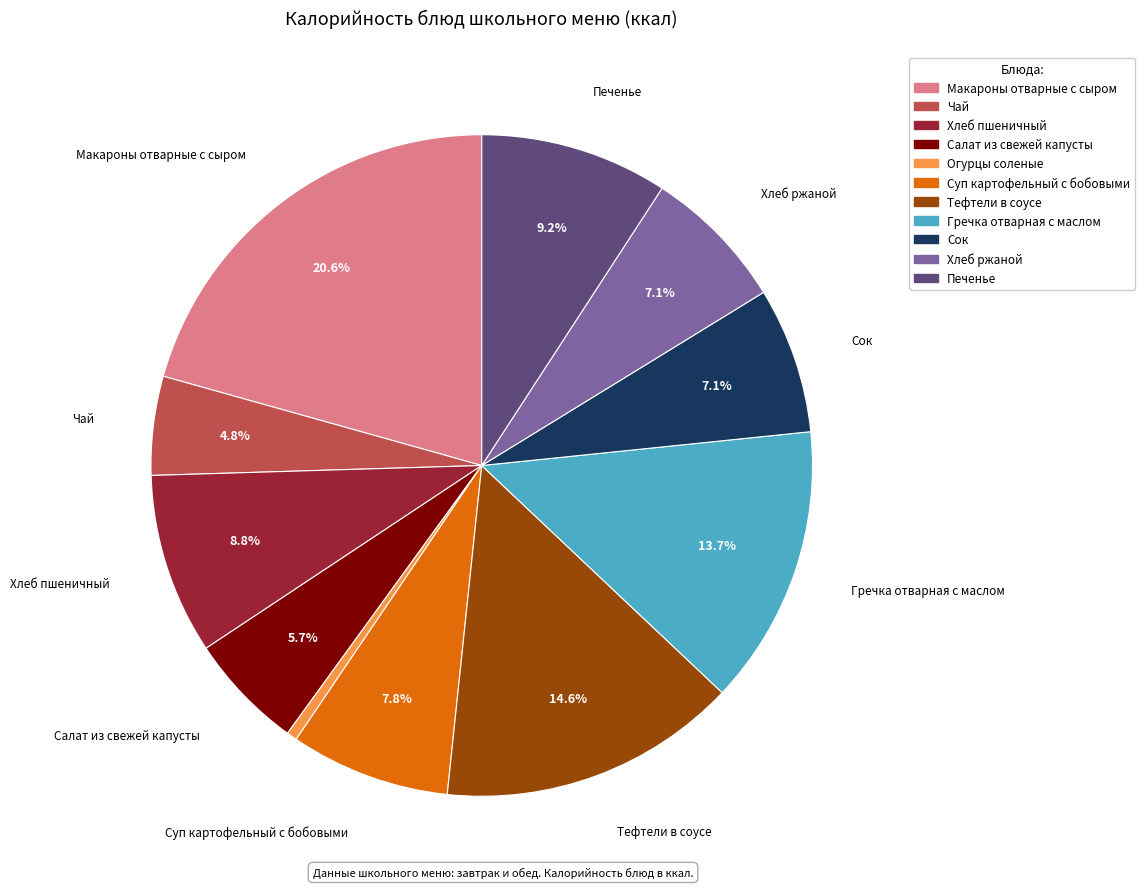

How many slices are in this pie chart?

11